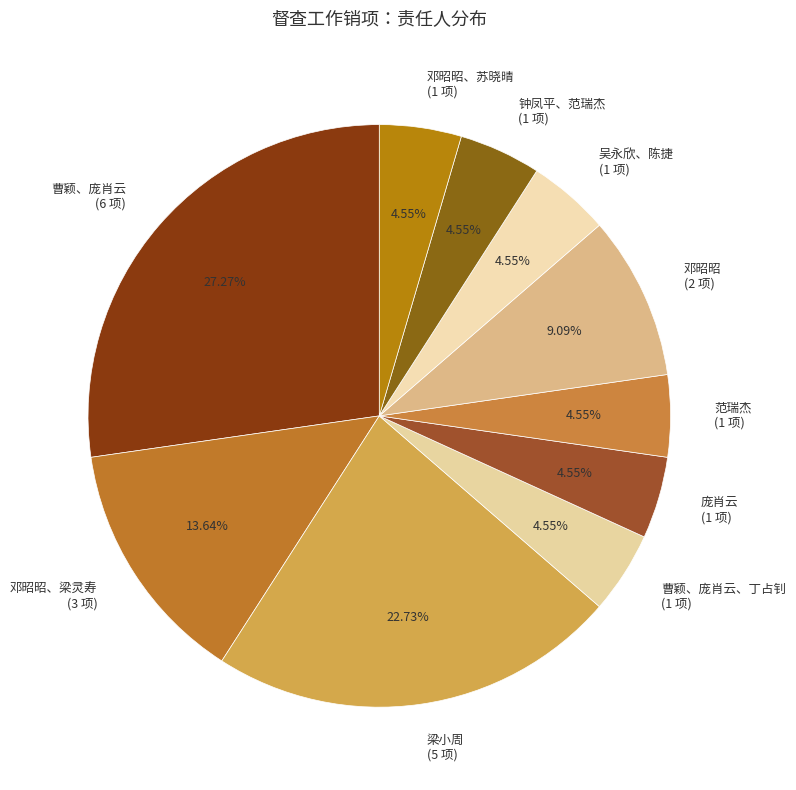

To the nearest percent, what is the average slice percentage?

10%